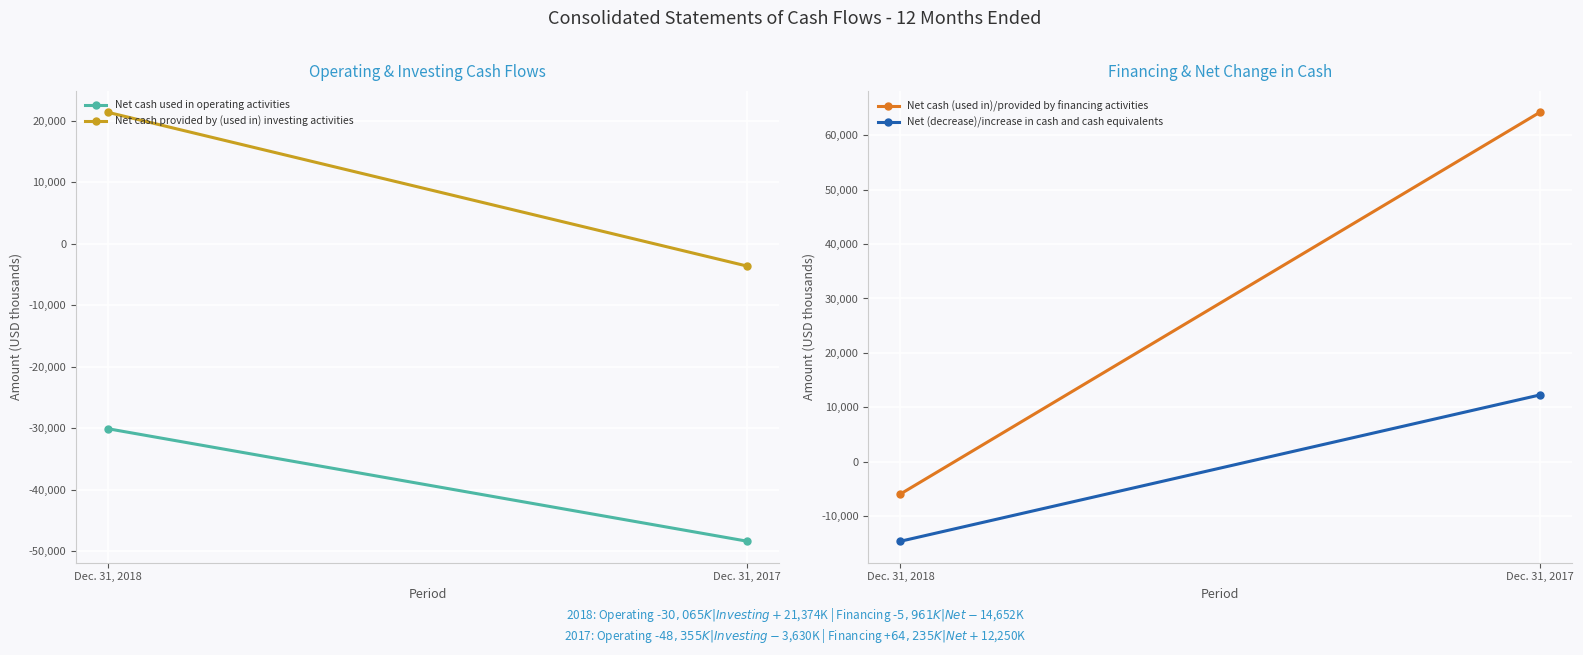

The Net cash (used in)/provided by financing activities series shows 19195 at Dec. 31, 2017. True or false?

False